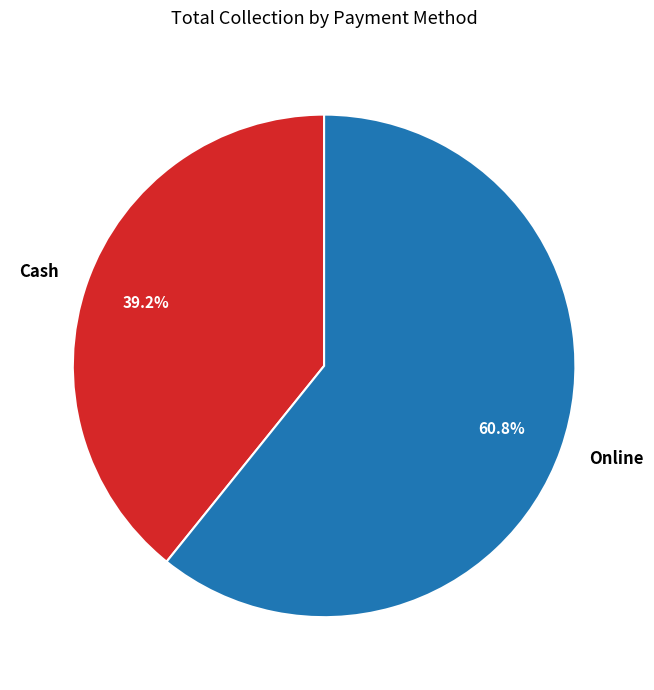

Does Cash account for over 50% of the chart?

No